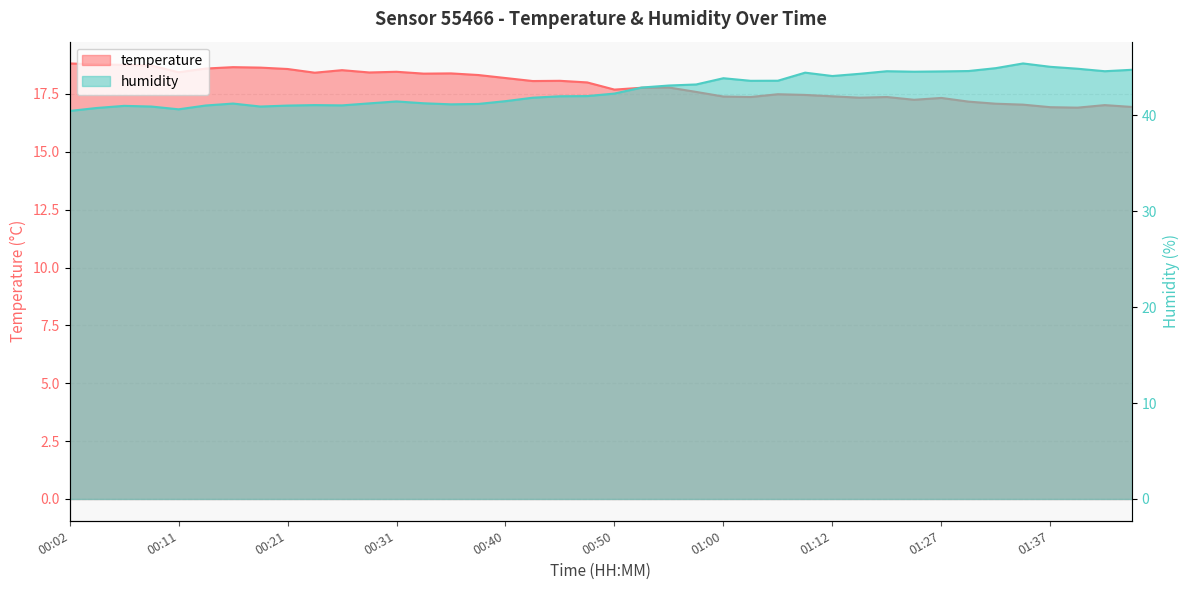

At which category is the sum across all series the highest?

01:35